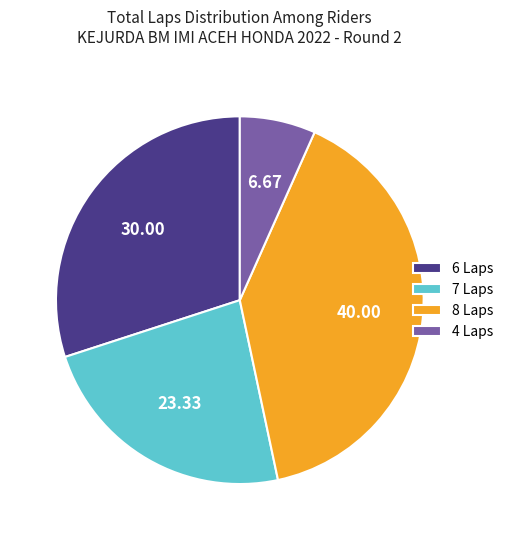

Do 7 Laps and 6 Laps together represent more than half of the pie?

Yes